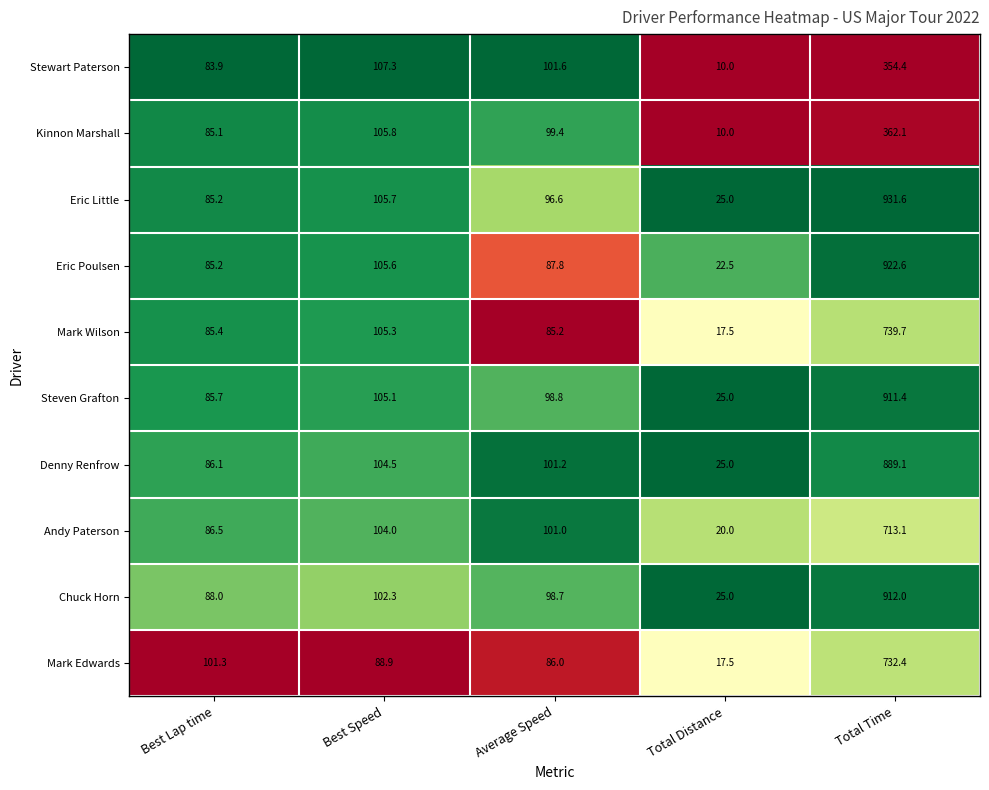

What is the difference between the maximum and minimum values in the Steven Grafton series?

886.4